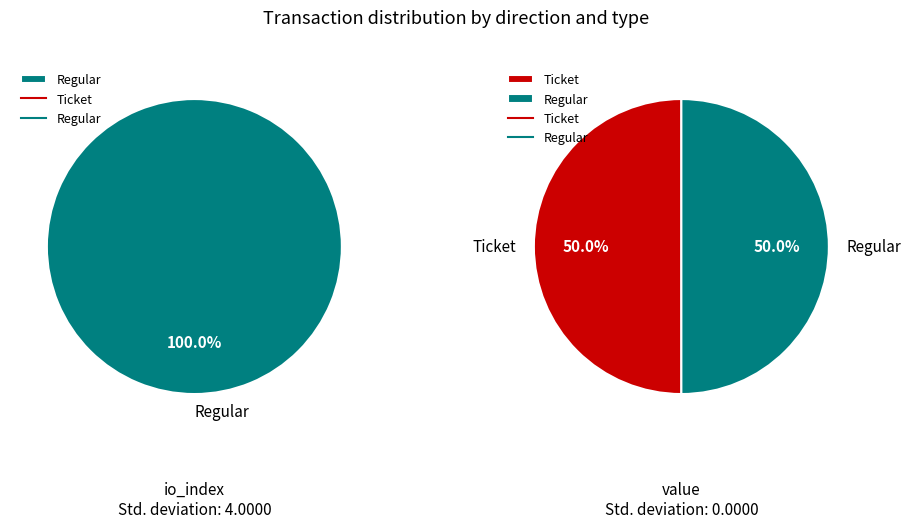

Which has a higher value, io_index or value?

value